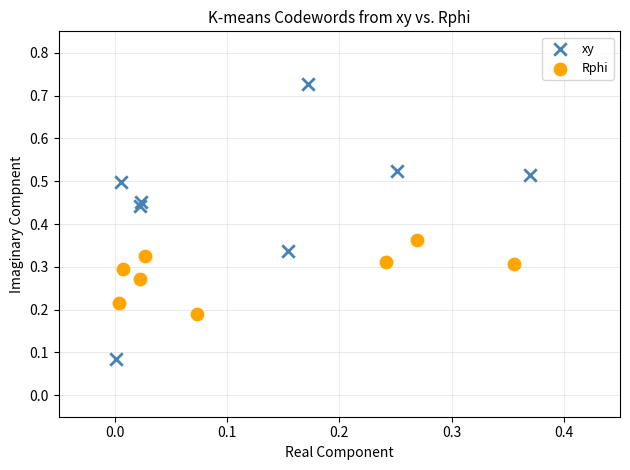

Which series has the widest spread of Y values?

xy